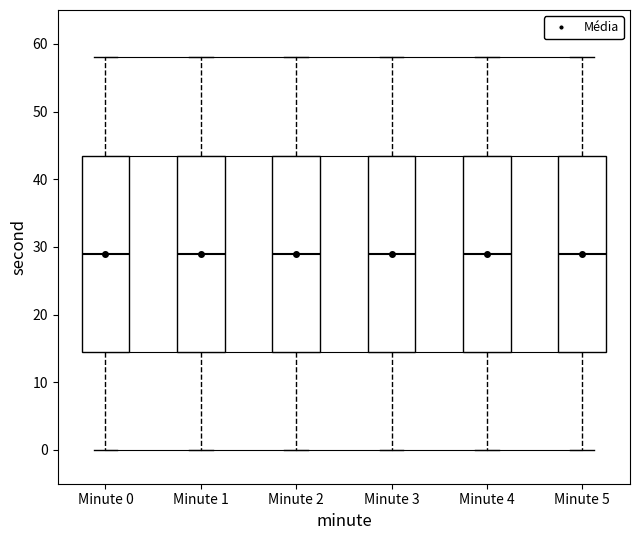

Where is the upper edge of the box for Minute 2 on the y-axis? The values are not printed on the chart, so give them approximately, as read against the axis.

44